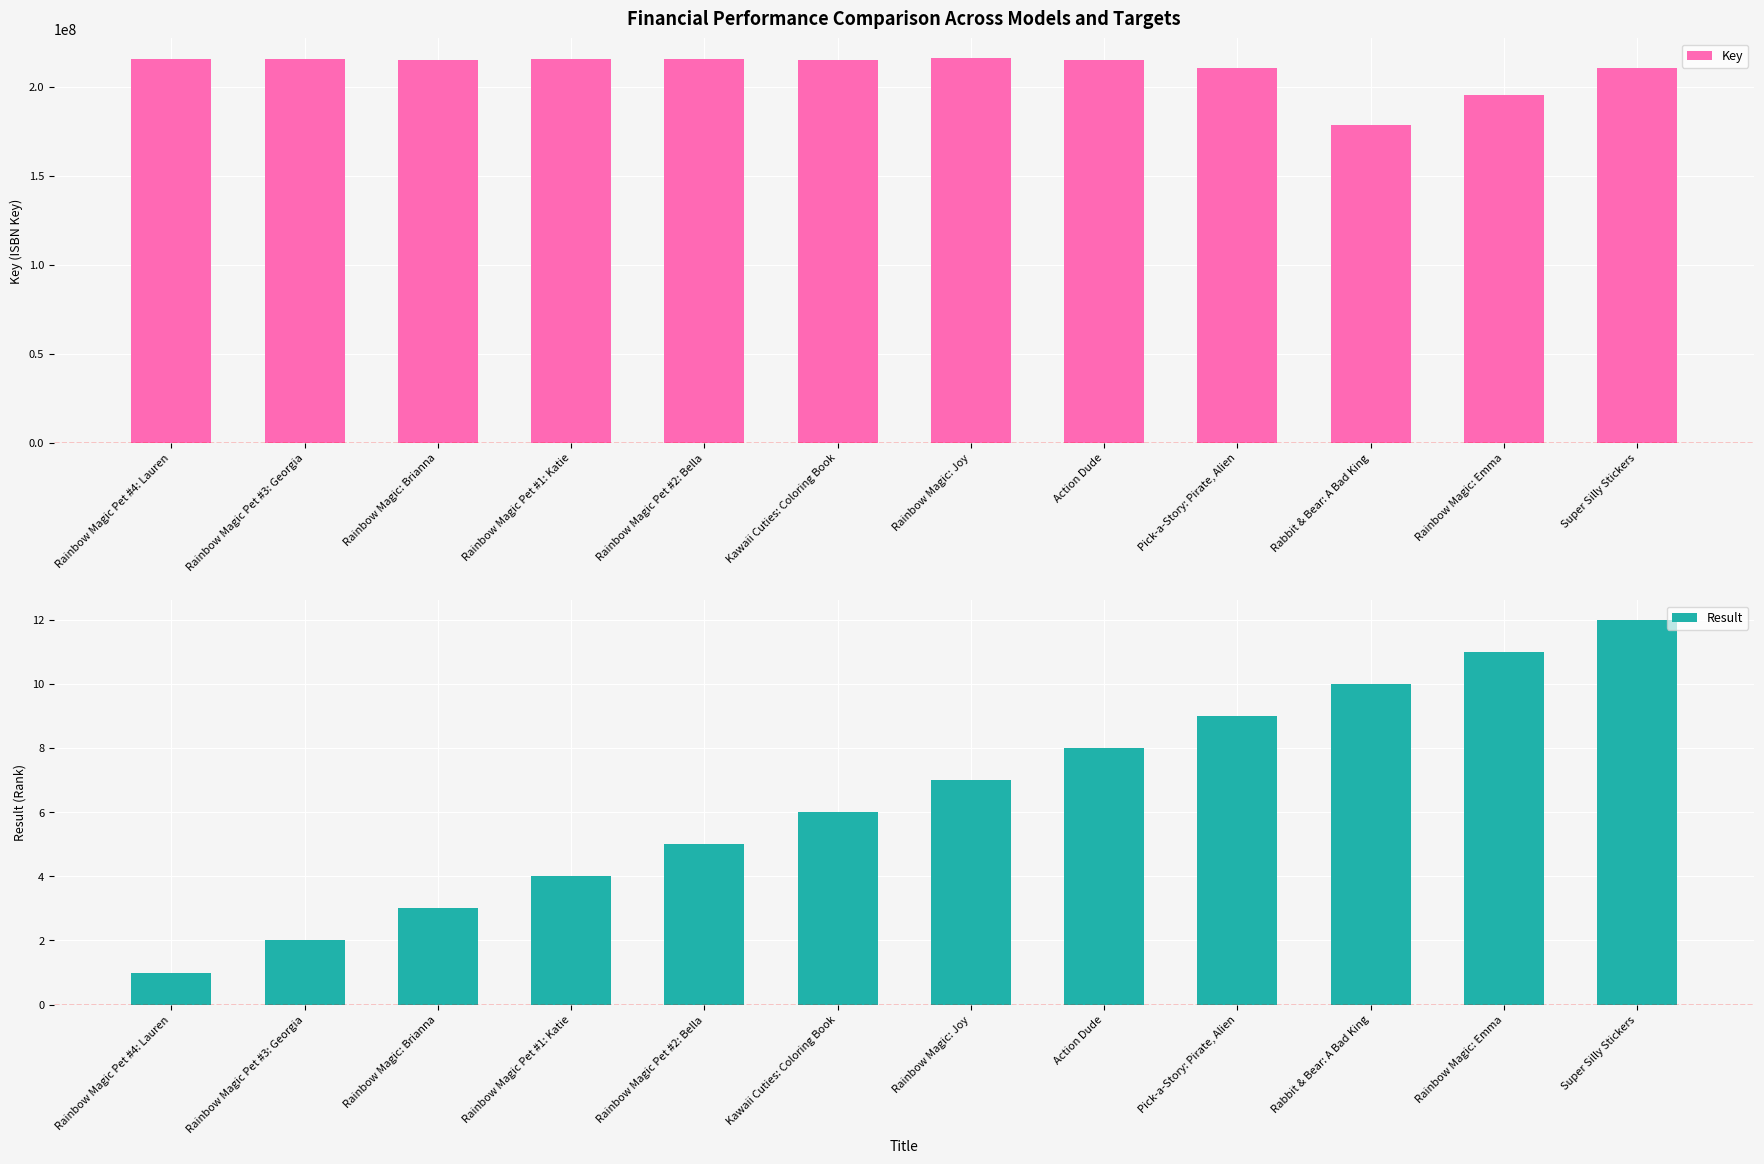

What position from the left is Rainbow Magic Pet #1: Katie?

4